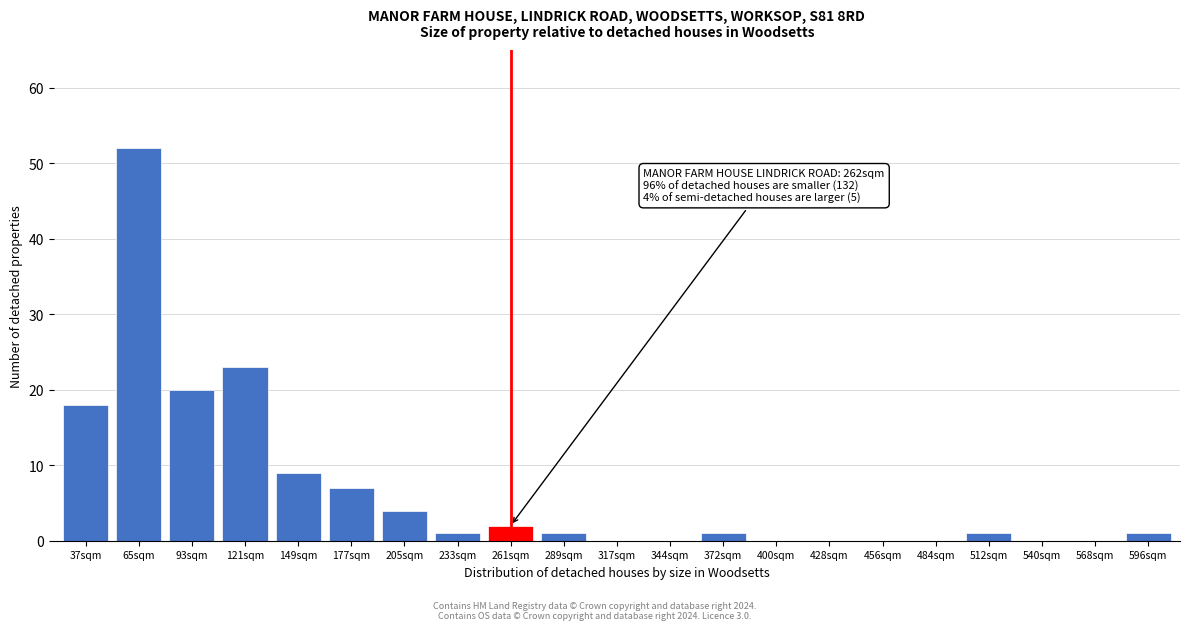

Reading left to right, list all the values displayed in this chart.

37sqm=18	65sqm=52	93sqm=20	121sqm=23	149sqm=9	177sqm=7	205sqm=4	233sqm=1	261sqm=2	289sqm=1	317sqm=0	344sqm=0	372sqm=1	400sqm=0	428sqm=0	456sqm=0	484sqm=0	512sqm=1	540sqm=0	568sqm=0	596sqm=1